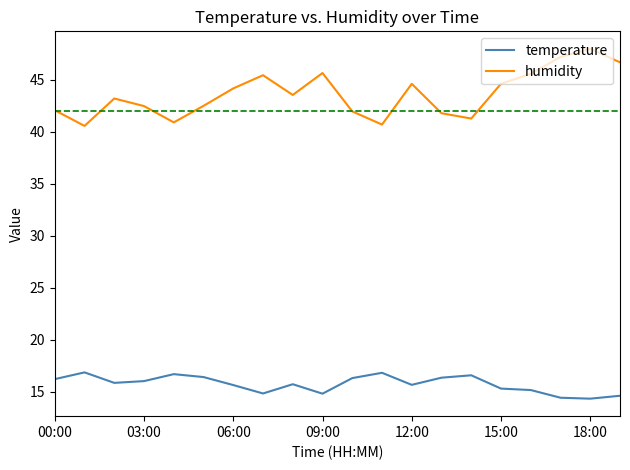

List the series in order of their peak value, highest first.

humidity, temperature